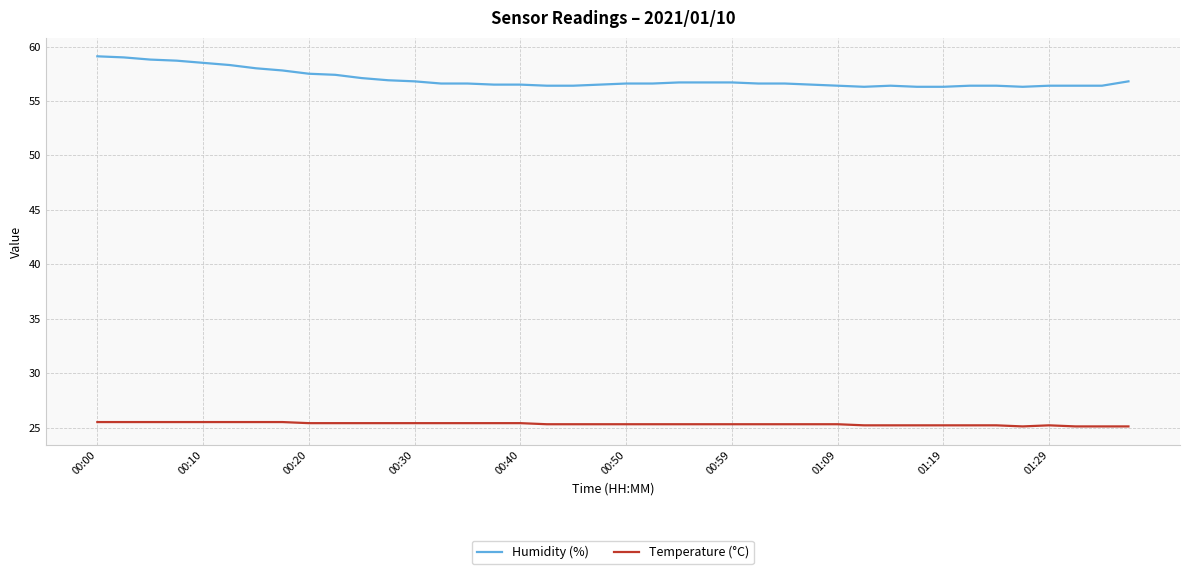

Which series has the largest range (max minus min)?

Humidity (%)